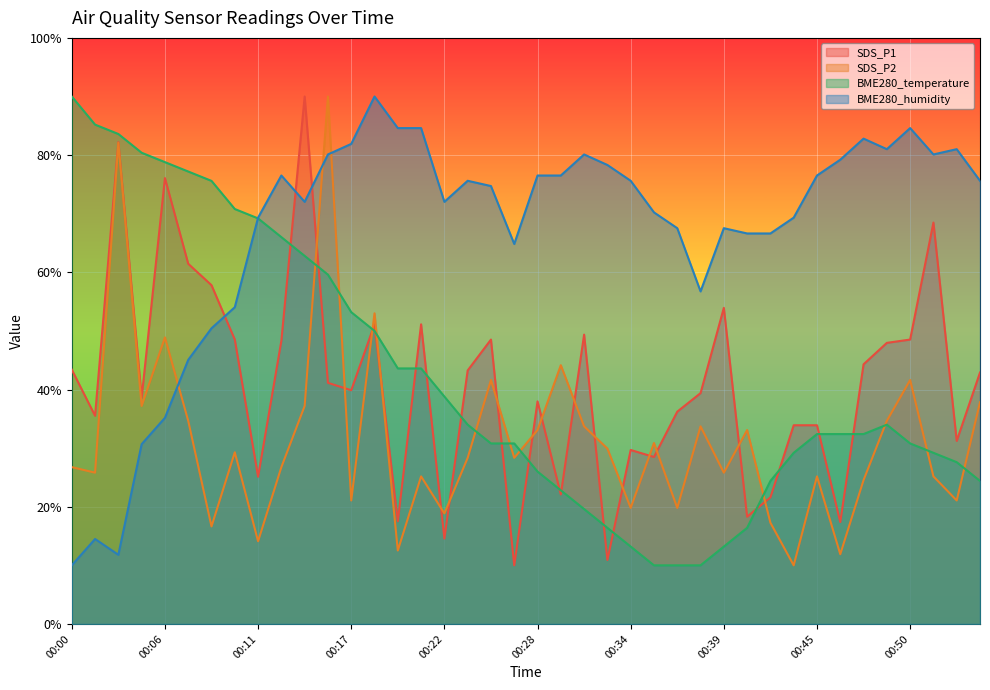

Which series has the largest total across all categories?

BME280_humidity